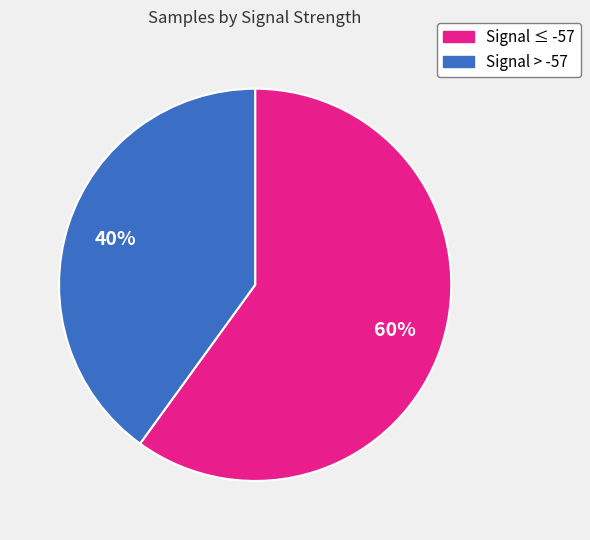

To the nearest percent, what is the difference between the largest and smallest slice percentages?

20%